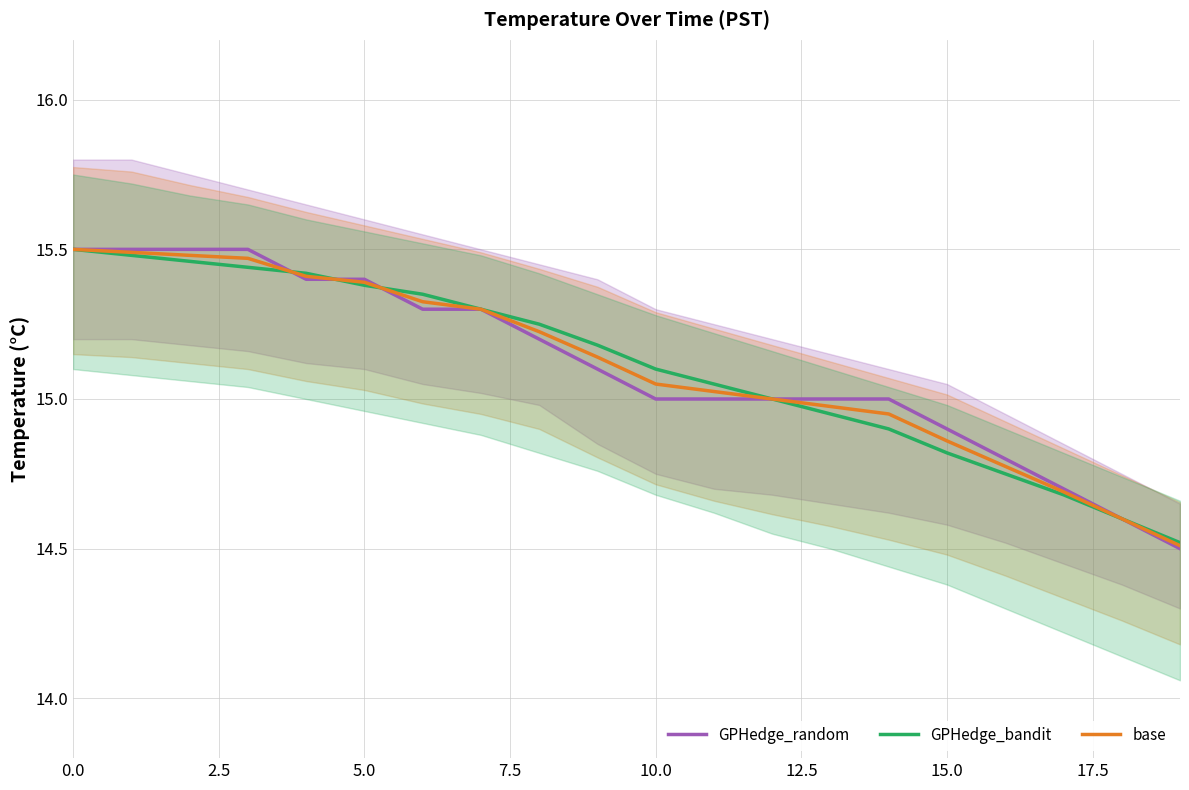

Does the chart display data point markers on the line(s)?

No